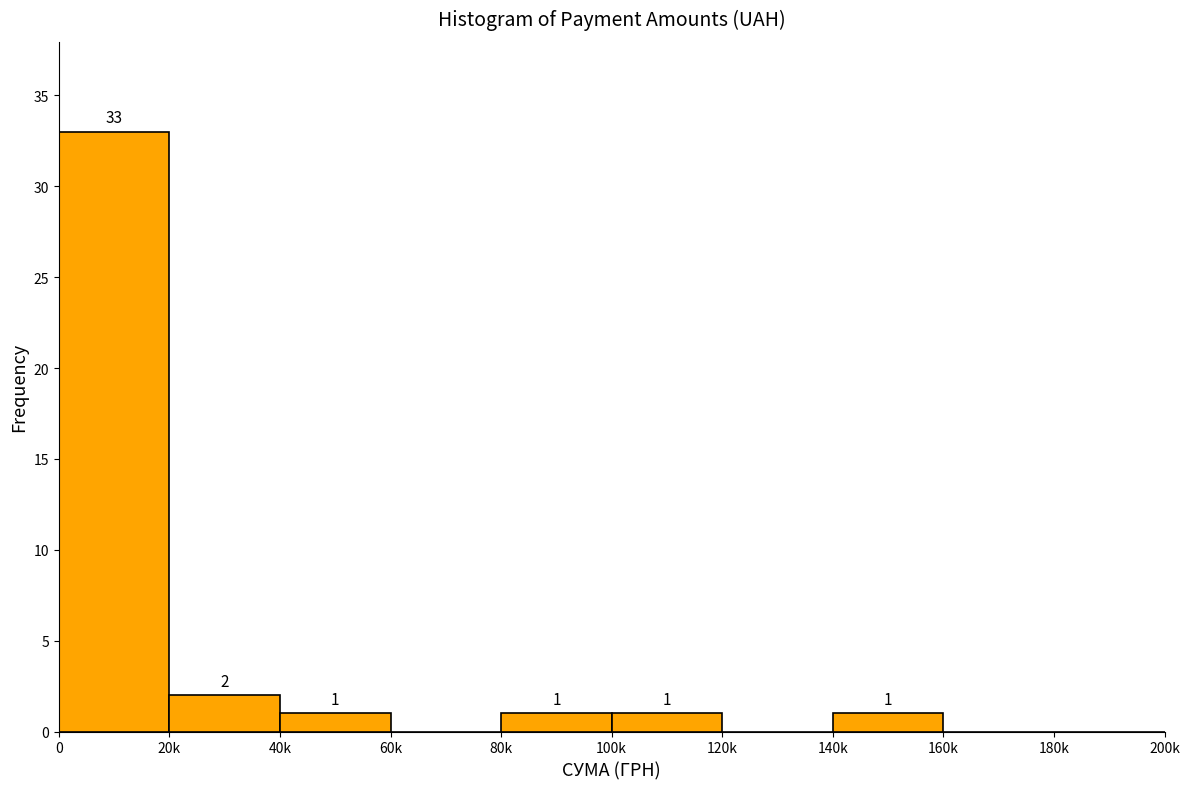

Reading left to right, what are all the values shown in this chart?

0=33	20k=2	40k=1	60k=0	80k=1	100k=1	120k=0	140k=1	160k=0	180k=0